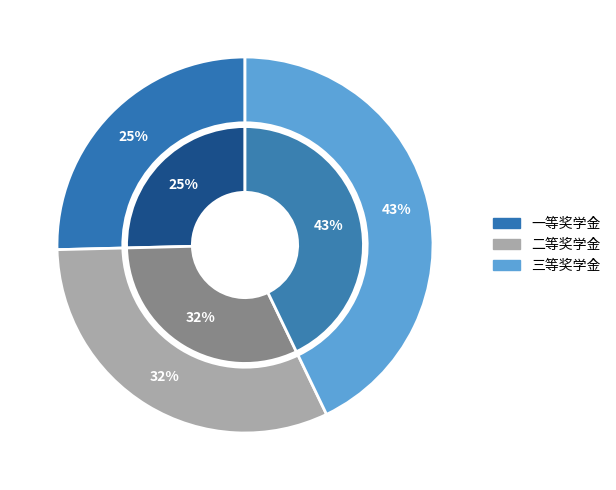

Rank the categories by value from highest to lowest.

三等, 二等, 一等